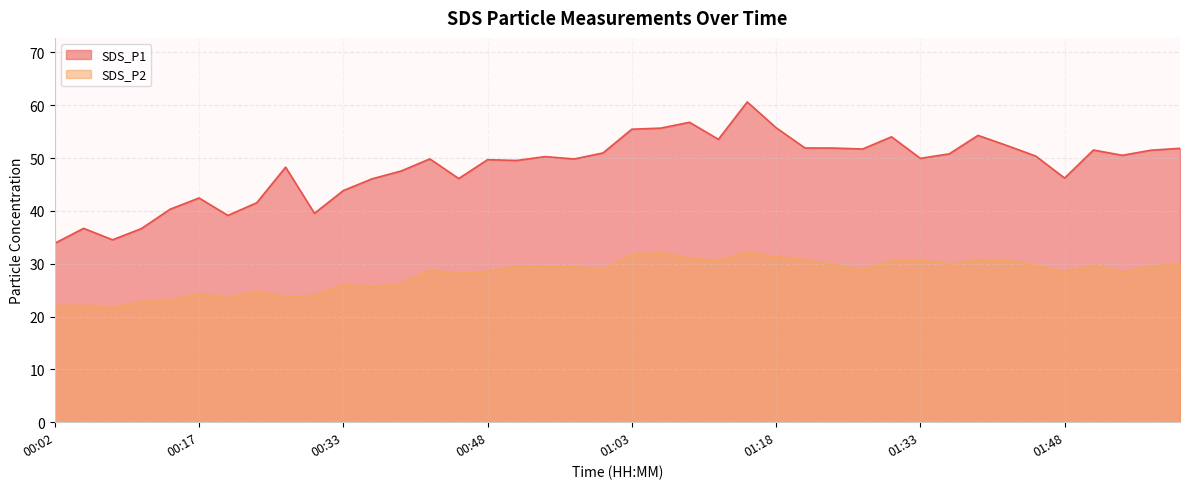

Which series has the largest total across all categories?

SDS_P1